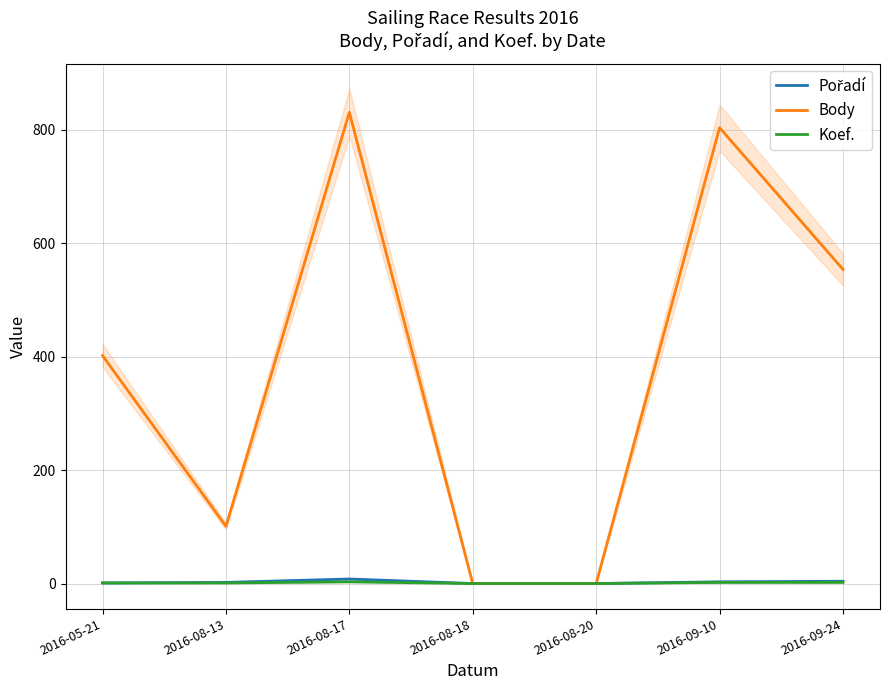

What is the average value of the Body series?

385